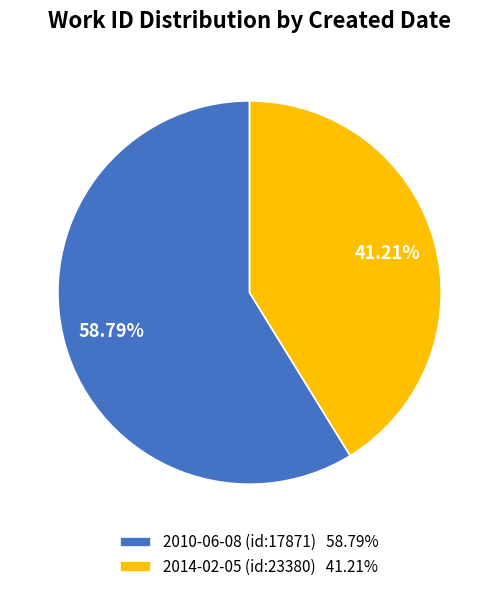

Count the number of slices in the pie.

2